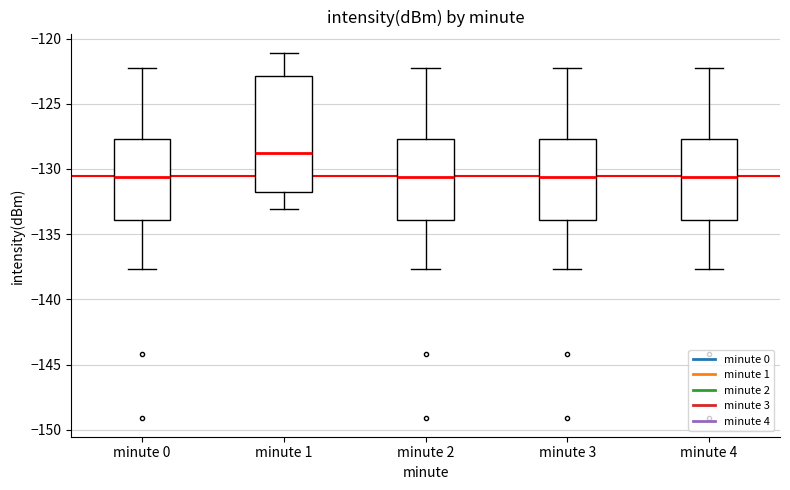

Where is the upper edge of the box for minute 3 on the y-axis? The values are not printed on the chart, so give them approximately, as read against the axis.

-127.5